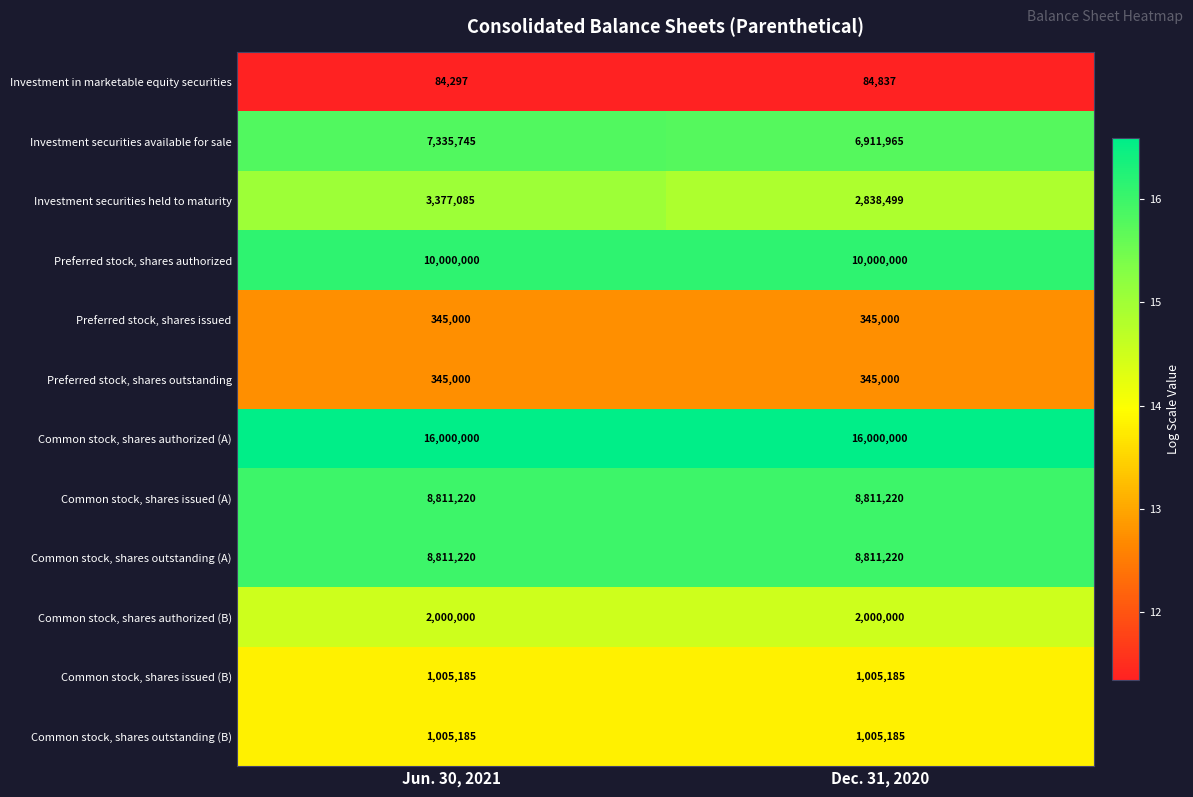

Reading left to right, extract all data points from this chart.

Investment in marketable equity securities: 84297	84837
Investment securities available for sale: 7335745	6911965
Investment securities held to maturity: 3377085	2838499
Preferred stock, shares authorized: 10000000	10000000
Preferred stock, shares issued: 345000	345000
Preferred stock, shares outstanding: 345000	345000
Common stock, shares authorized (A): 16000000	16000000
Common stock, shares issued (A): 8811220	8811220
Common stock, shares outstanding (A): 8811220	8811220
Common stock, shares authorized (B): 2000000	2000000
Common stock, shares issued (B): 1005185	1005185
Common stock, shares outstanding (B): 1005185	1005185